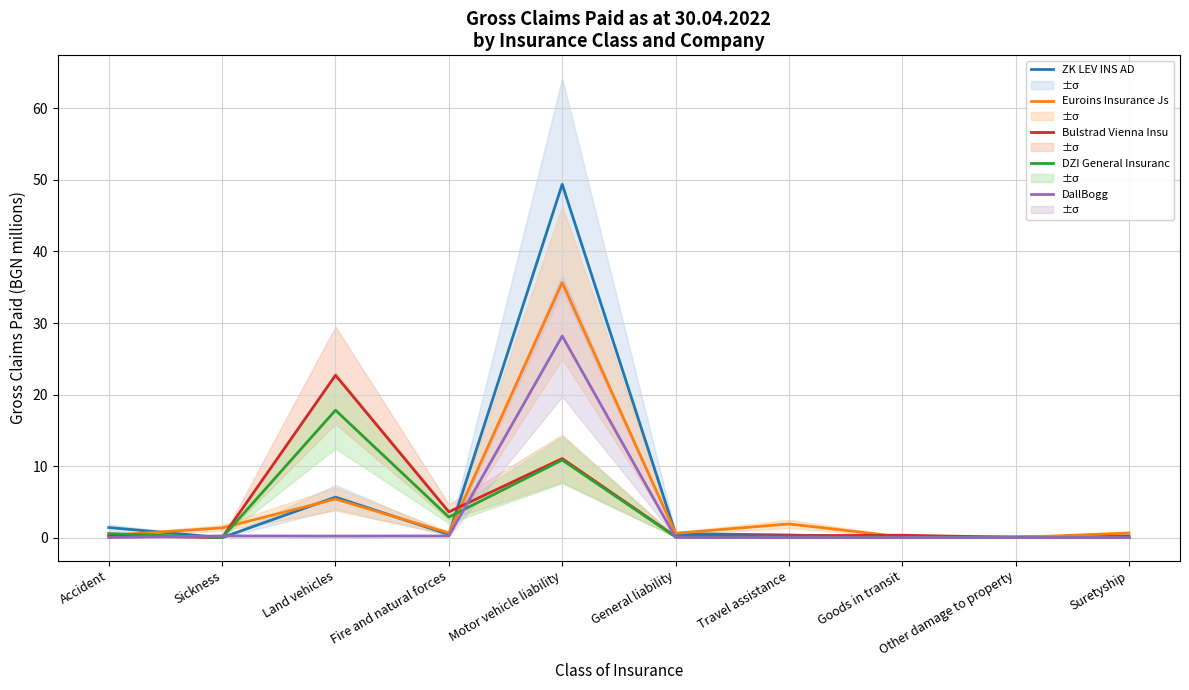

Reading right to left, extract all data points from this chart.

ZK LEV INS AD: Suretyship=0.2	Other damage to property=0.1	Goods in transit=0.0	Travel assistance=0.4	General liability=0.6	Motor vehicle liability=49.4	Fire and natural forces=0.4	Land vehicles=5.7	Sickness=0.0	Accident=1.4
Euroins Insurance Js: Suretyship=0.6	Other damage to property=0.0	Goods in transit=0.1	Travel assistance=1.9	General liability=0.6	Motor vehicle liability=35.7	Fire and natural forces=0.6	Land vehicles=5.4	Sickness=1.4	Accident=0.3
Bulstrad Vienna Insu: Suretyship=0.0	Other damage to property=0.0	Goods in transit=0.3	Travel assistance=0.3	General liability=0.2	Motor vehicle liability=11.0	Fire and natural forces=3.6	Land vehicles=22.7	Sickness=0.0	Accident=0.3
DZI General Insuranc: Suretyship=0.0	Other damage to property=0.0	Goods in transit=0.1	Travel assistance=0.1	General liability=0.1	Motor vehicle liability=10.8	Fire and natural forces=2.9	Land vehicles=17.8	Sickness=0.0	Accident=0.6
DallBogg: Suretyship=0.0	Other damage to property=0.0	Goods in transit=0.0	Travel assistance=0.0	General liability=0.0	Motor vehicle liability=28.2	Fire and natural forces=0.2	Land vehicles=0.2	Sickness=0.2	Accident=0.0